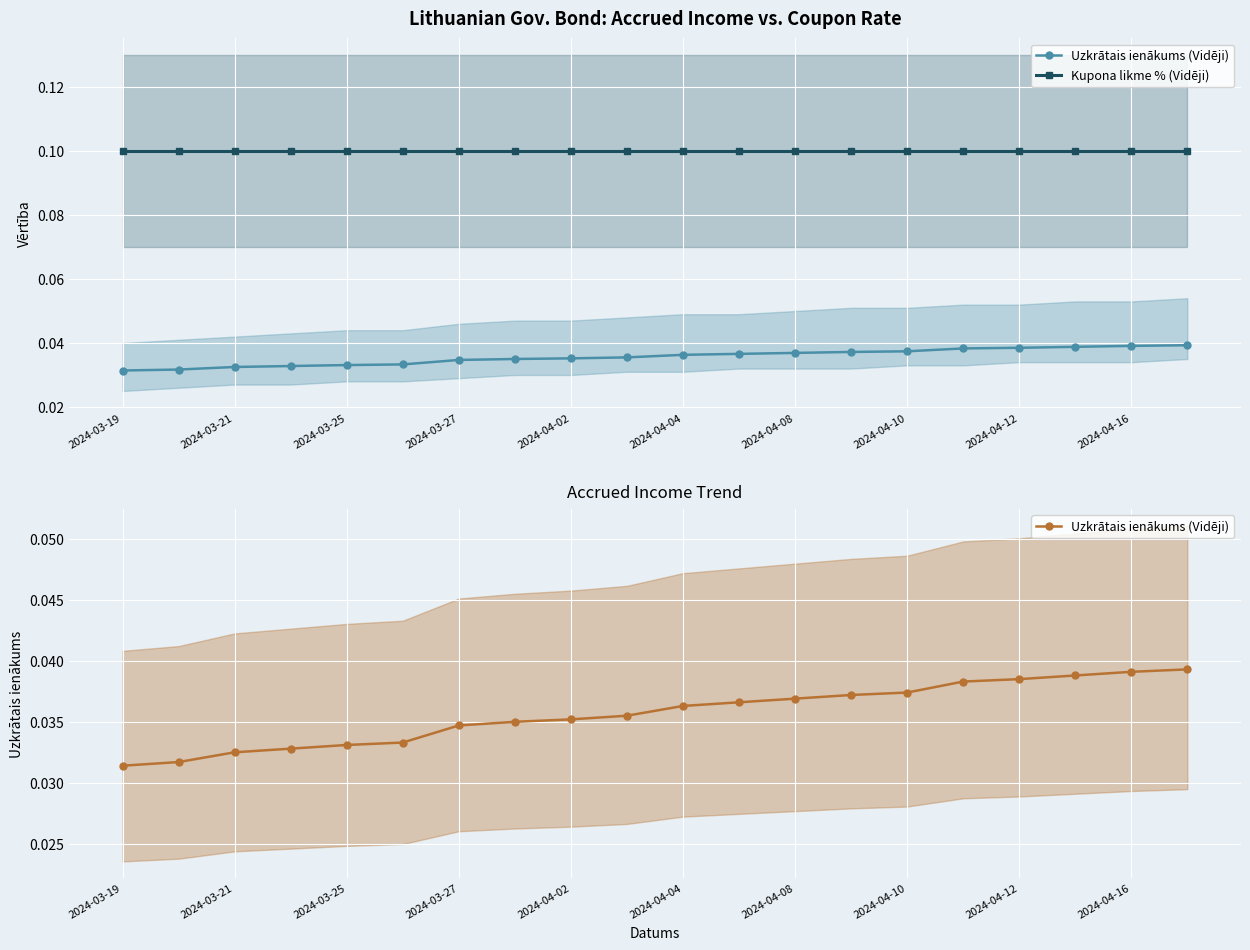

Which series has the largest total across all categories?

Kupona likme % (Vidēji)